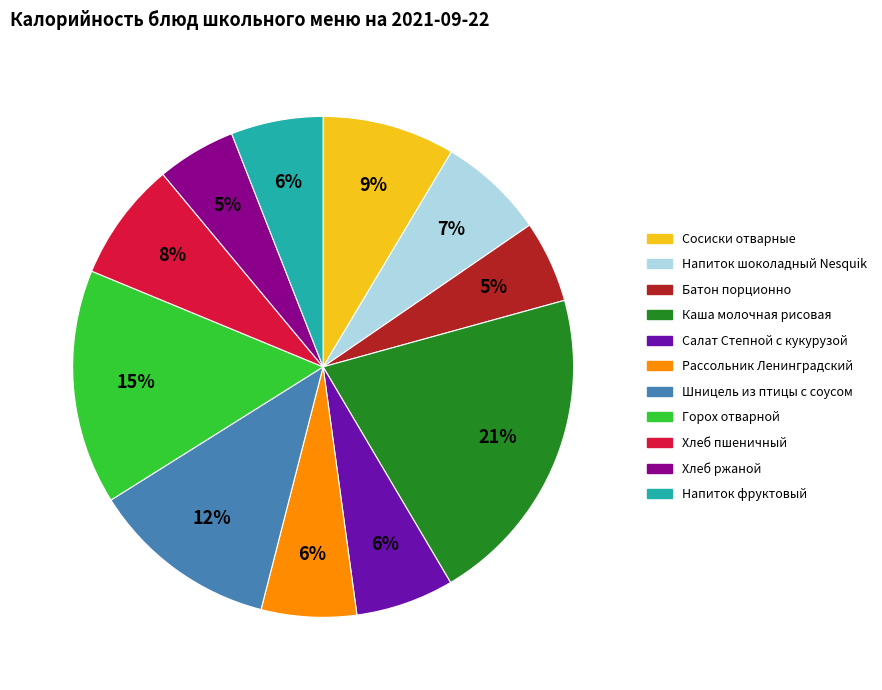

Combined, do Рассольник Ленинградский and Хлеб ржаной account for over 50%?

No